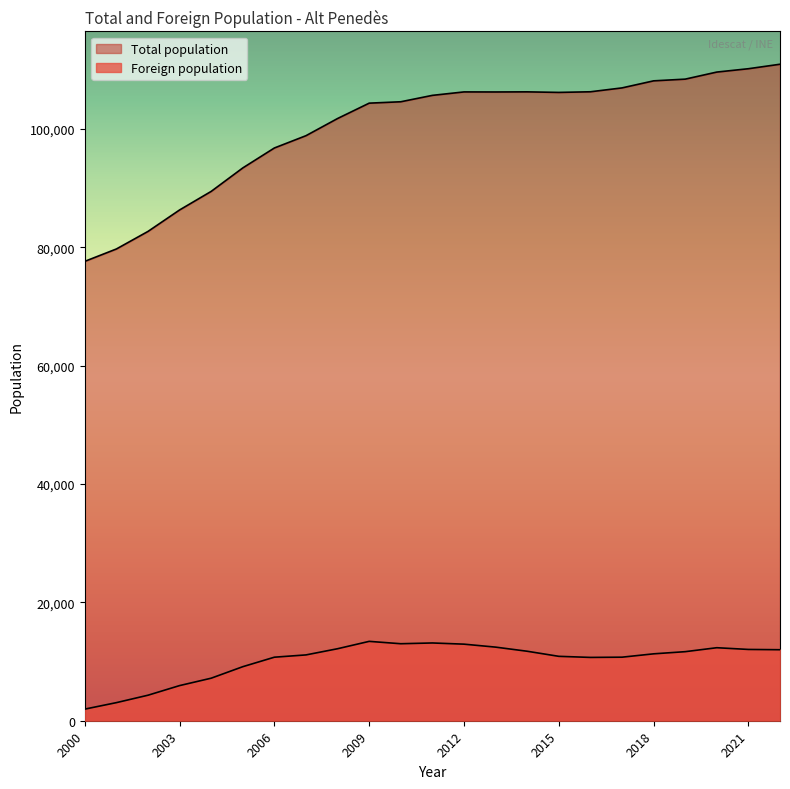

What is the sum of all Total population values?

2306544